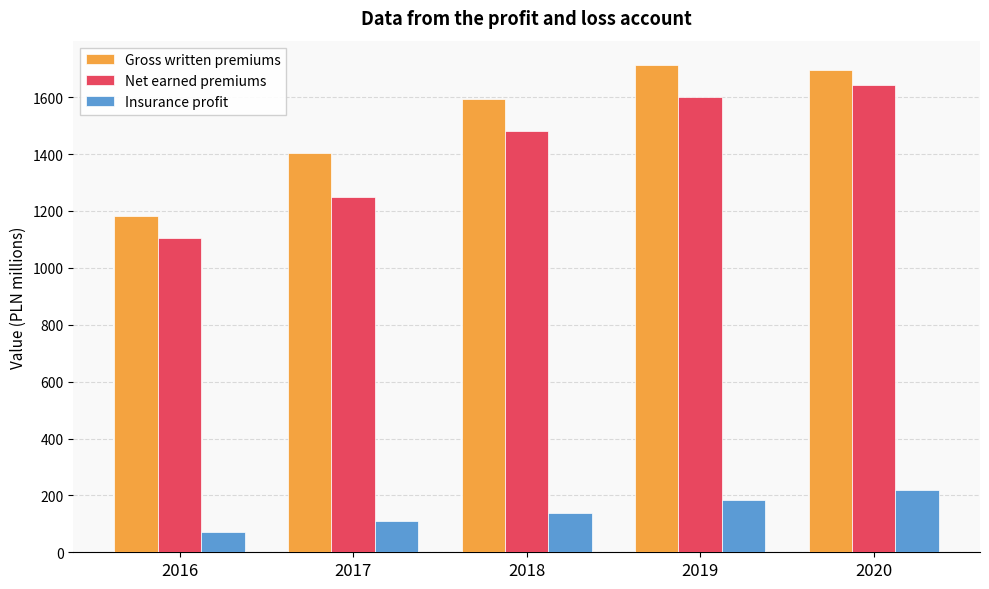

What is the spread (max minus min) of values at 2020?

1474